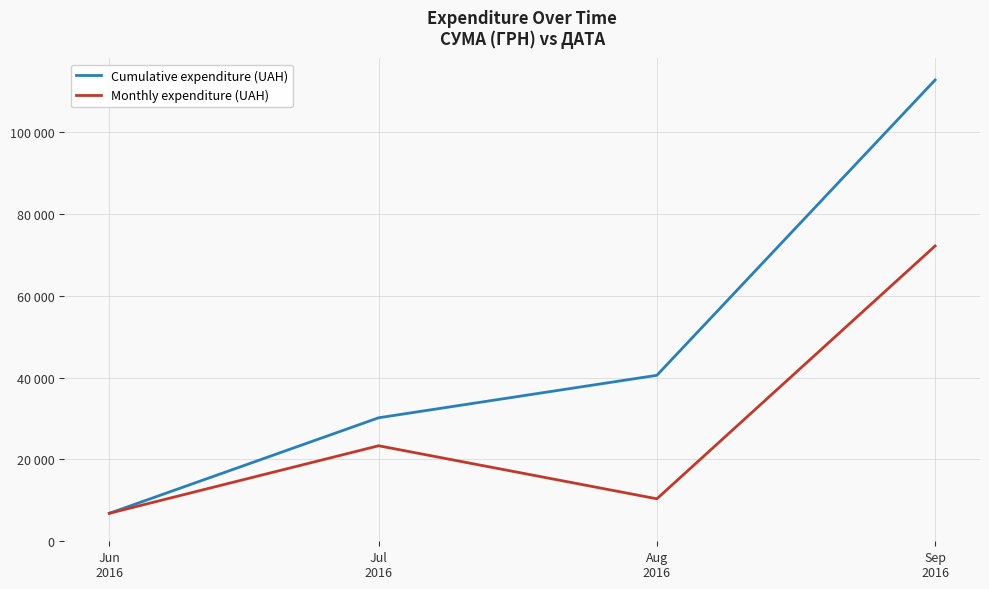

Reading left to right, transcribe all the data shown in this chart.

Cumulative expenditure (UAH): 6841.0	30201.9	40590.2	112814.0
Monthly expenditure (UAH): 6841.0	23360.9	10388.3	72223.8